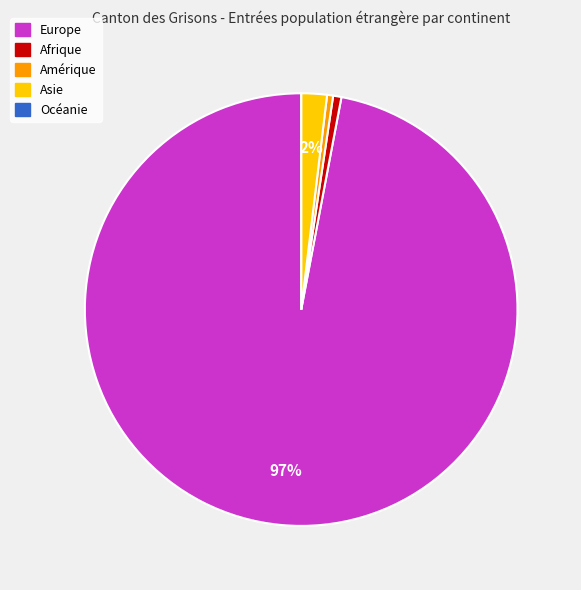

To the nearest percent, what portion does Asie represent?

2%